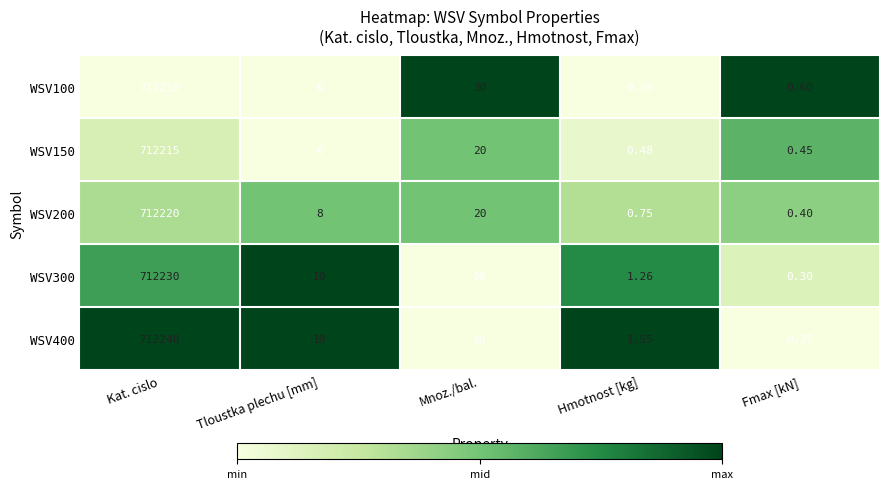

Where is WSV100 nearest to the value 356105?

Mnoz./bal.